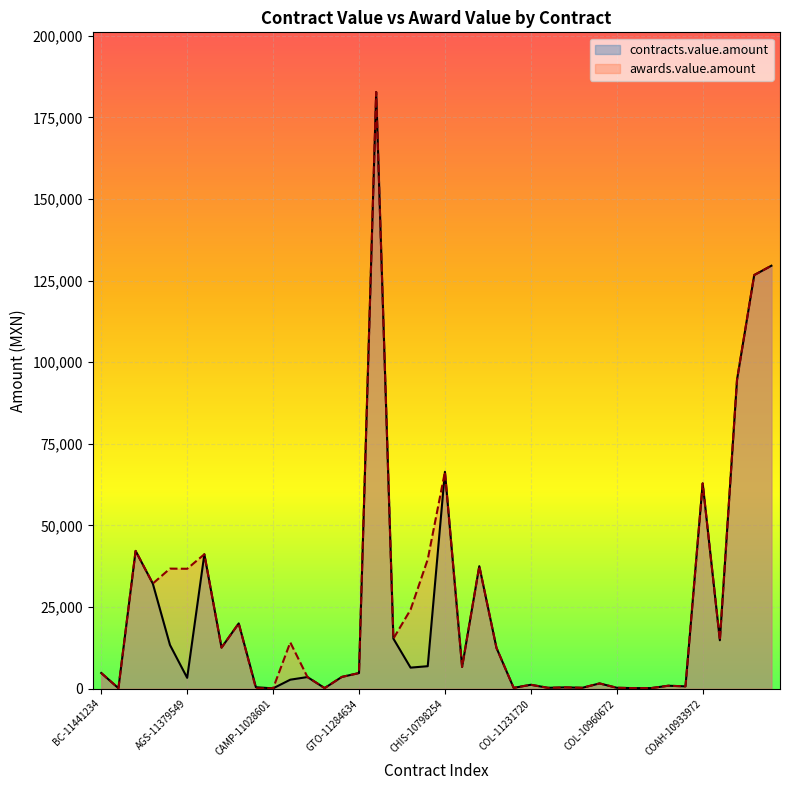

Reading left to right, what are all the values shown in this chart?

contracts.value.amount: BC-11441234=4800.0	AGS-11074776=143.6	AGS-10969550=42213.5	AGS-10969205=32202.9	AGS-11385935=13383.7	AGS-11379549=3322.8	CAMP-10795640=41172.0	CAMP-10905109=12582.0	CAMP-11088254=19996.2	CAMP-10995856=440.0	CAMP-11028601=99.6	CAMP-11324428=2754.0	CAMP-10913118=3563.0	BC-10912181=182.0	BC-11443067=3600.0	GTO-11284634=4784.5	GTO-11286770=182801.8	CHIS-10910031=15337.4	CHIS-11730795=6449.1	CHIS-11730790=6889.4	CHIS-10798254=66437.0	CHIS-10908618=6669.0	CHIS-10910024=37530.0	CHIS-11729950=12496.8	COL-11244401=252.0	COL-11231720=1196.0	COL-11339241=266.5	COL-11231642=399.0	COL-11320154=276.0	COL-10906279=1610.0	COL-10960672=280.0	COL-11224253=170.1	COL-10960670=180.0	COL-11224000=900.9	COL-11223367=714.0	COAH-10933972=62891.1	COAH-10934005=14833.8	COAH-10933860=94683.3	COAH-11258779=126722.0	COAH-11258792=129577.0
awards.value.amount: BC-11441234=4800.0	AGS-11074776=143.6	AGS-10969550=42213.5	AGS-10969205=32202.9	AGS-11385935=36781.1	AGS-11379549=36734.6	CAMP-10795640=41172.0	CAMP-10905109=12582.0	CAMP-11088254=19996.2	CAMP-10995856=100.0	CAMP-11028601=99.6	CAMP-11324428=14181.9	CAMP-10913118=3563.0	BC-10912181=182.0	BC-11443067=3600.0	GTO-11284634=4784.5	GTO-11286770=182801.8	CHIS-10910031=15337.4	CHIS-11730795=24198.2	CHIS-11730790=39630.6	CHIS-10798254=66437.0	CHIS-10908618=6669.0	CHIS-10910024=37530.0	CHIS-11729950=12496.8	COL-11244401=252.0	COL-11231720=1196.0	COL-11339241=266.5	COL-11231642=399.0	COL-11320154=276.0	COL-10906279=1610.0	COL-10960672=280.0	COL-11224253=170.1	COL-10960670=180.0	COL-11224000=900.9	COL-11223367=714.0	COAH-10933972=62891.1	COAH-10934005=14833.8	COAH-10933860=94683.3	COAH-11258779=126722.0	COAH-11258792=129577.0